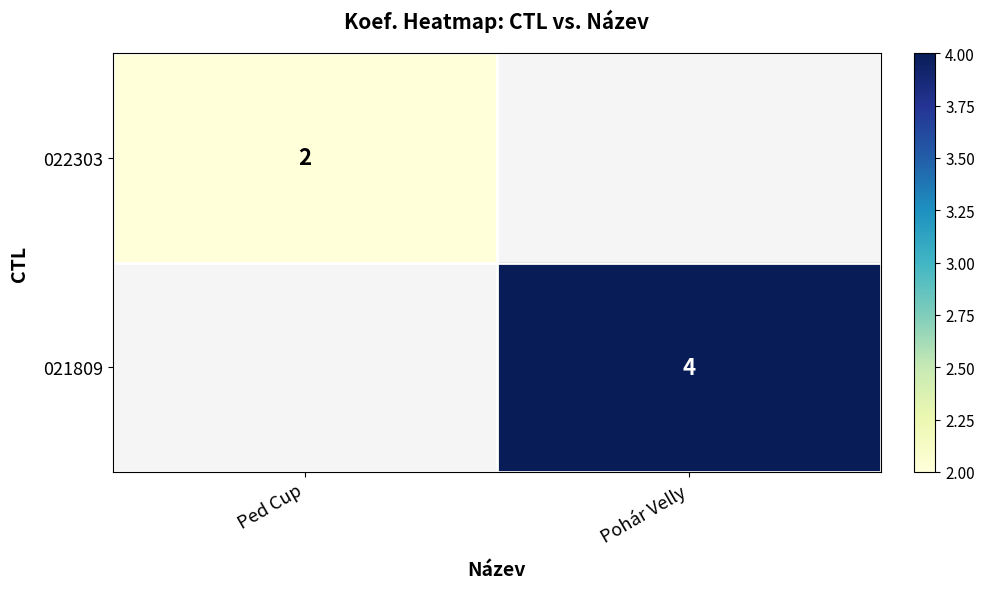

Is it true that 021809 equals 4 at Pohár Velly?

True